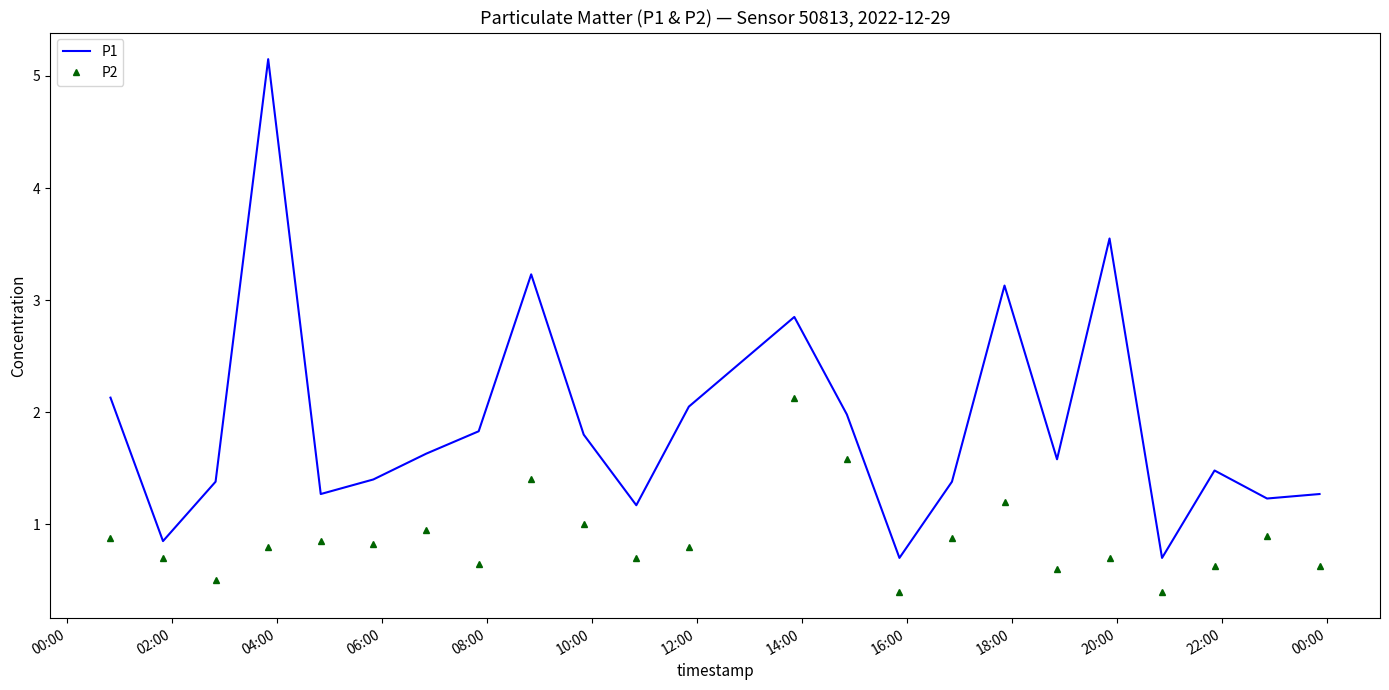

Which series has the largest total across all categories?

P1